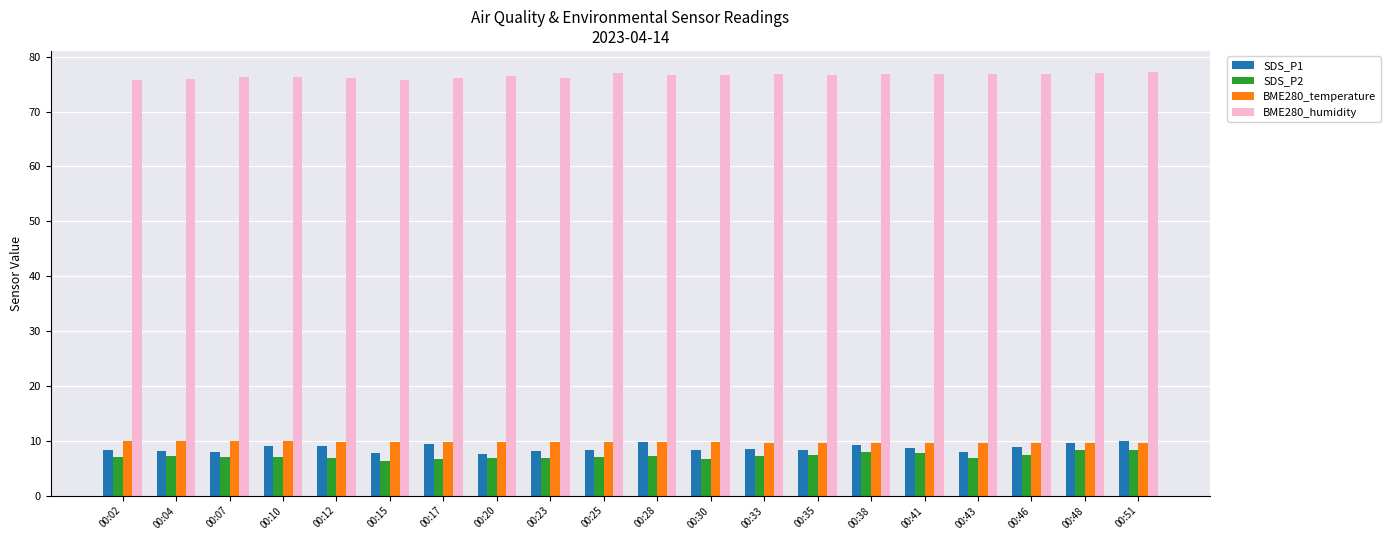

What is the sum of all BME280_temperature values?

195.3